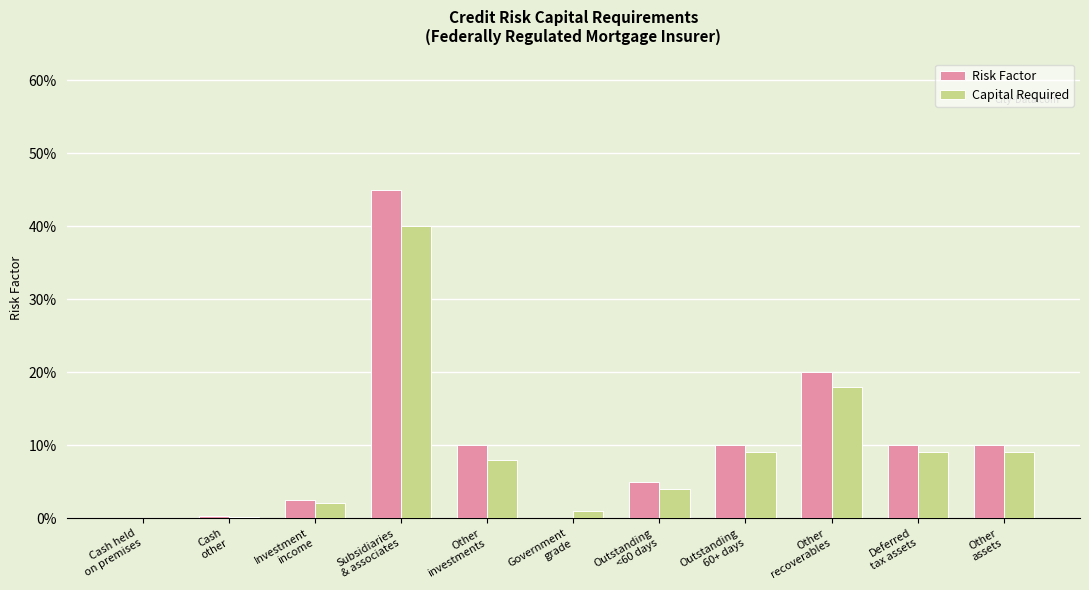

Are the bars grouped side by side (vs. stacked)?

Yes